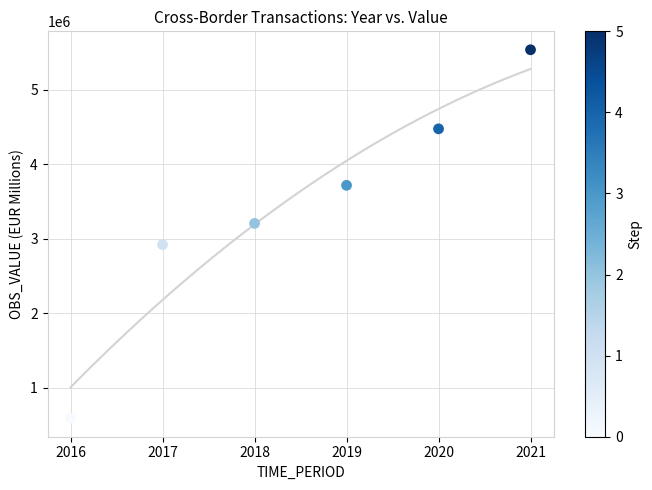

What is the range of Y values (max minus min)?

4947420.1